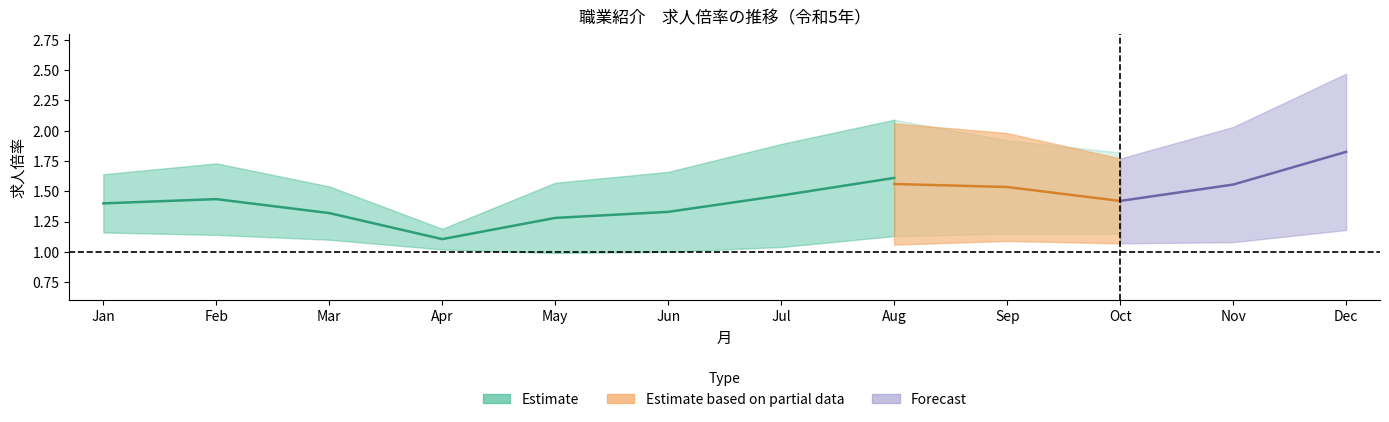

Where is the first local minimum for 新規求人倍率_general?

4